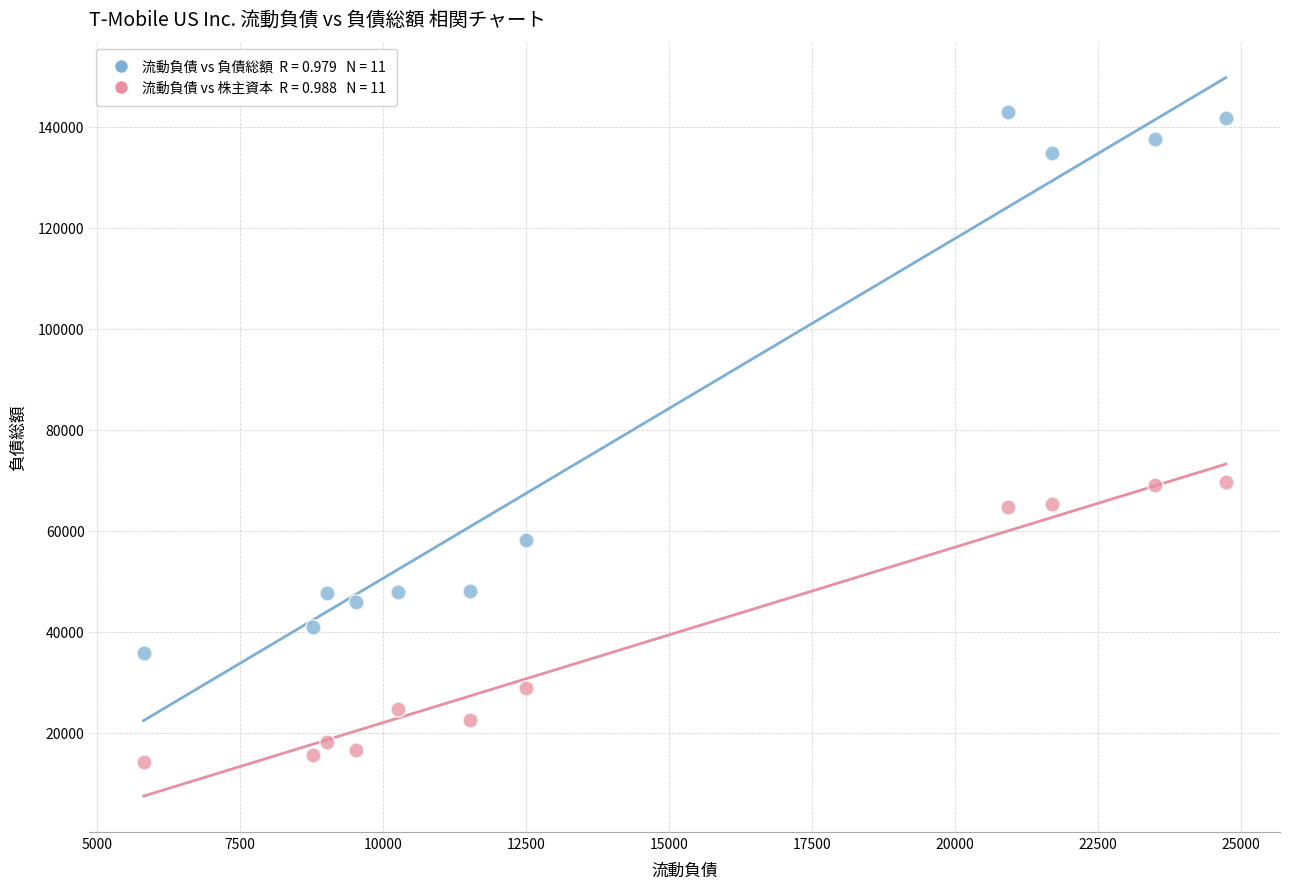

Across all data points, what is the range of Y values (max minus min)?

128722